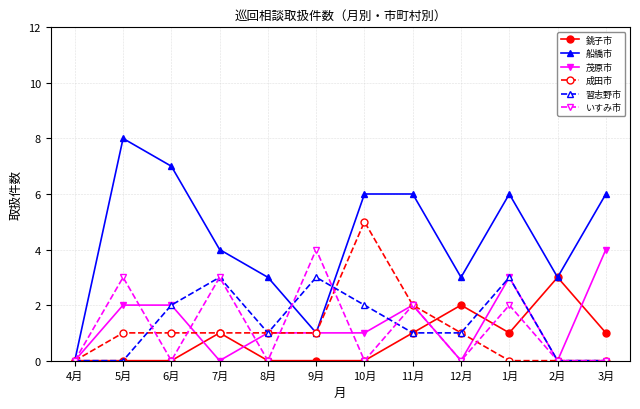

Where is the first local maximum for いすみ市?

5月